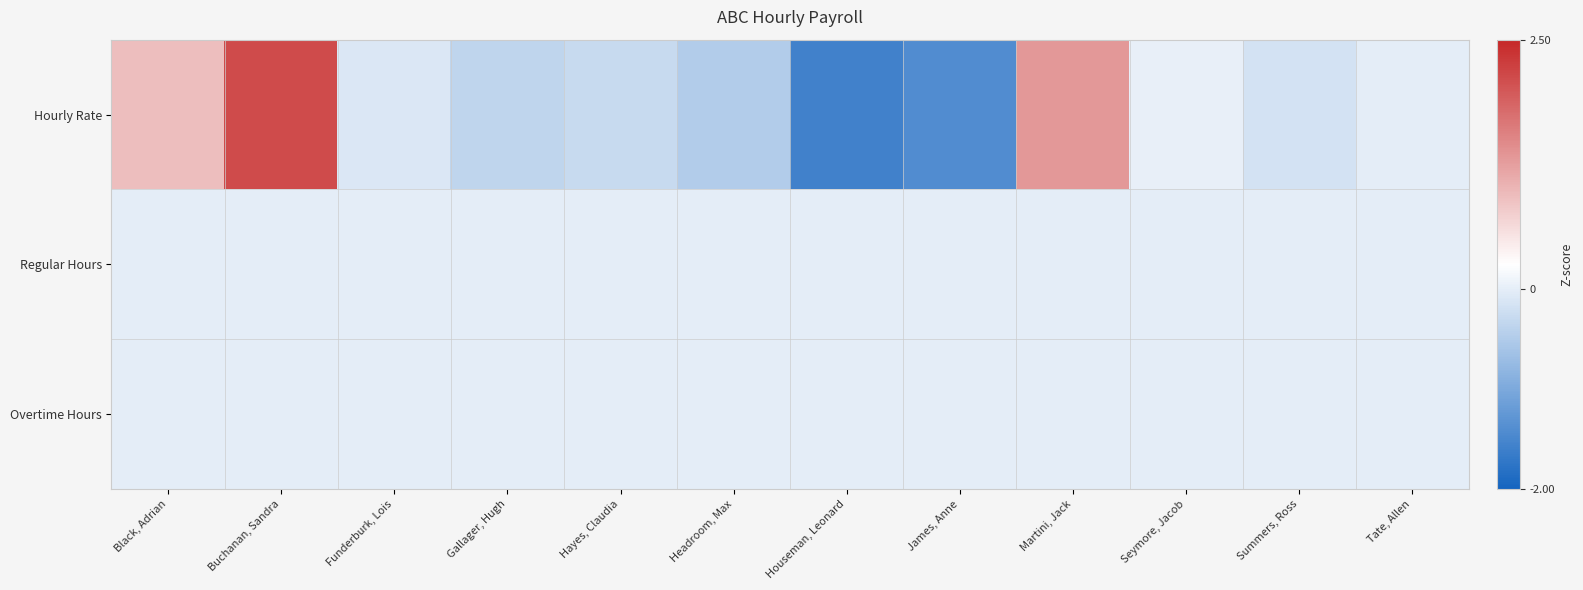

How many data points does each series have?

12